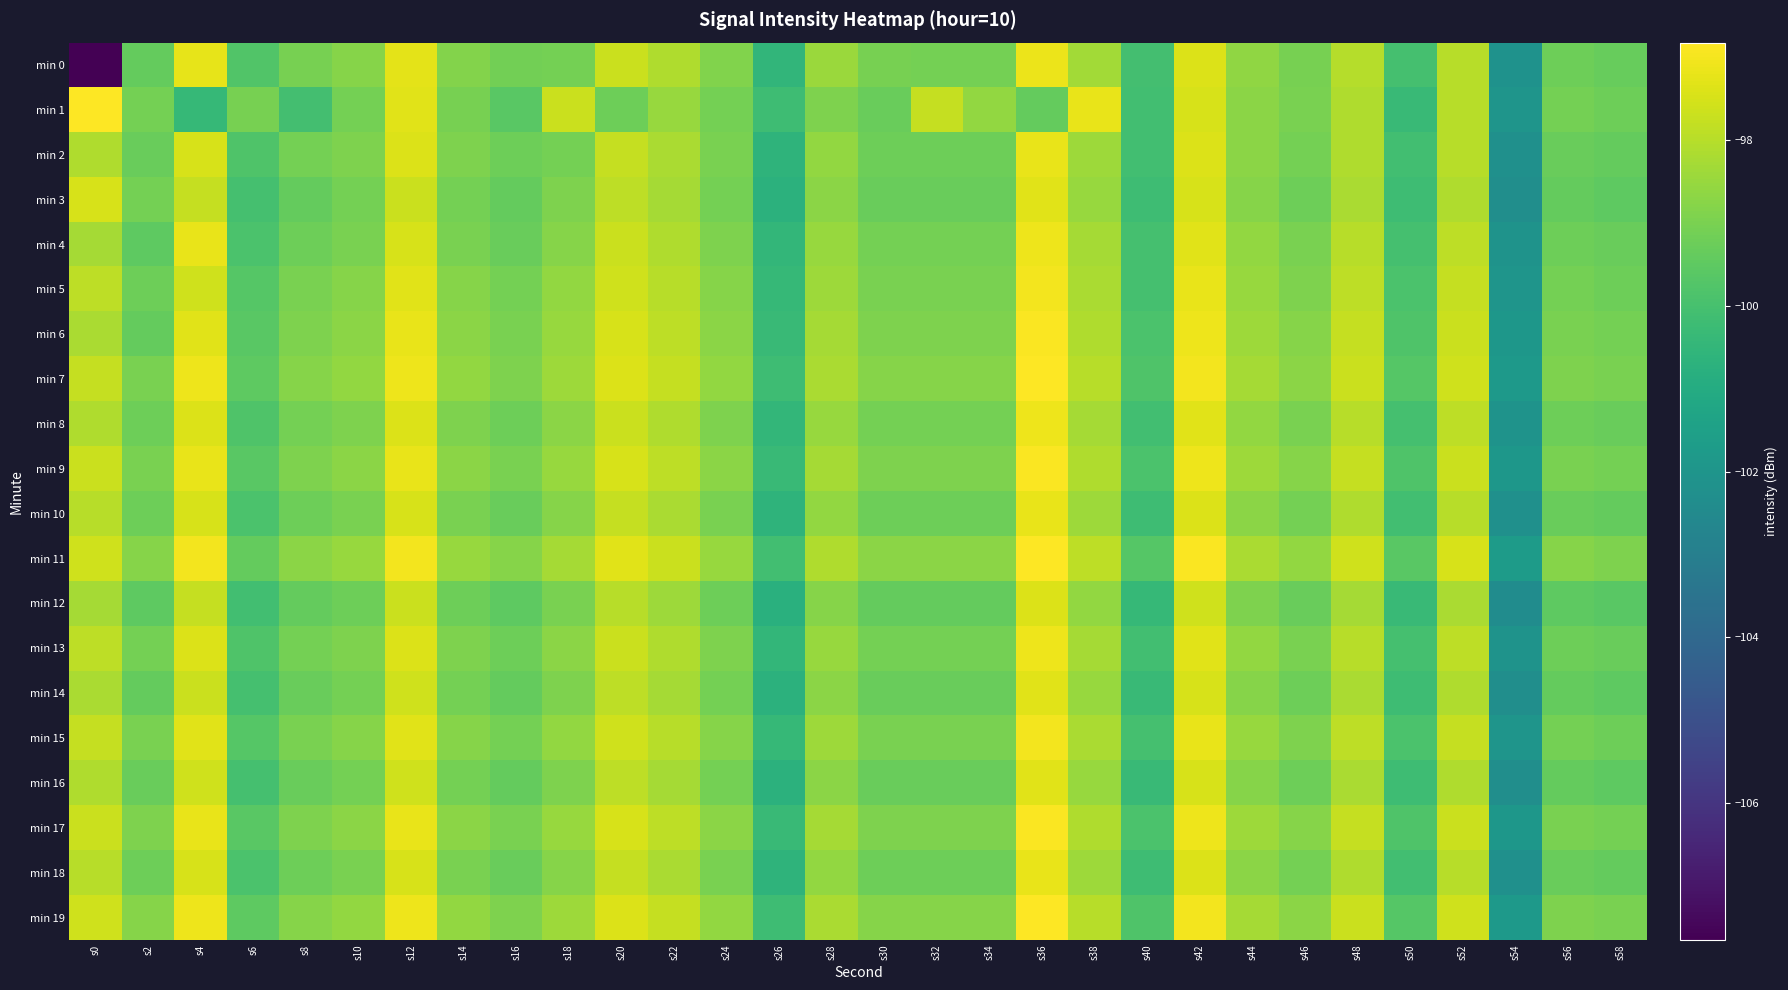

What is the smallest value displayed?

-107.6